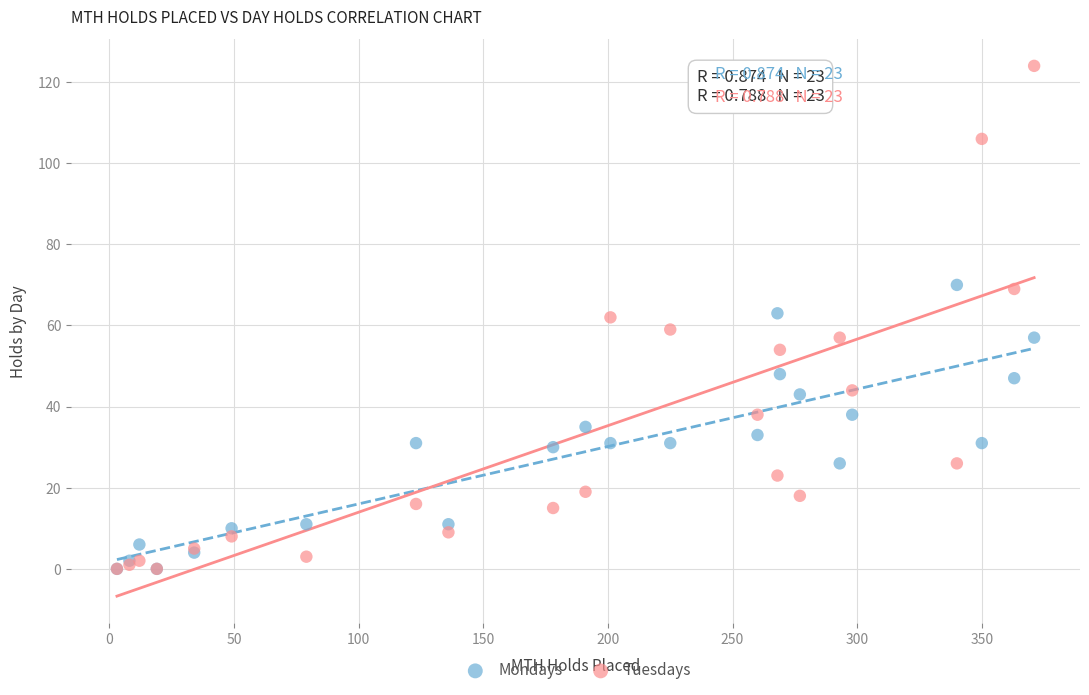

What are all the series names shown in the legend?

Mondays, Tuesdays